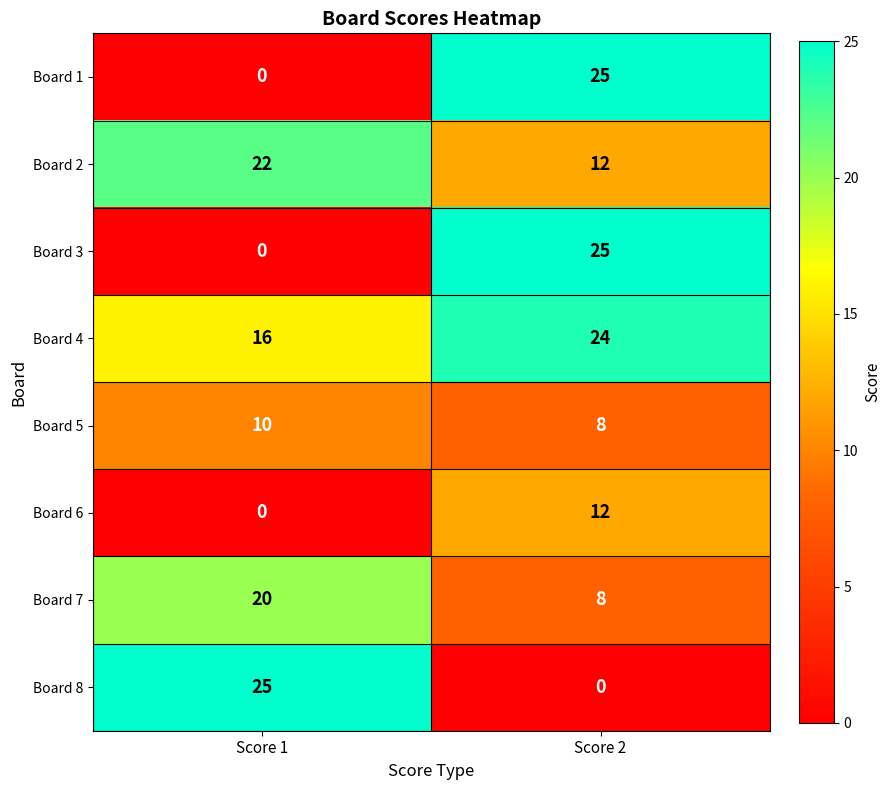

What is the average value of the Board 7 series?

14